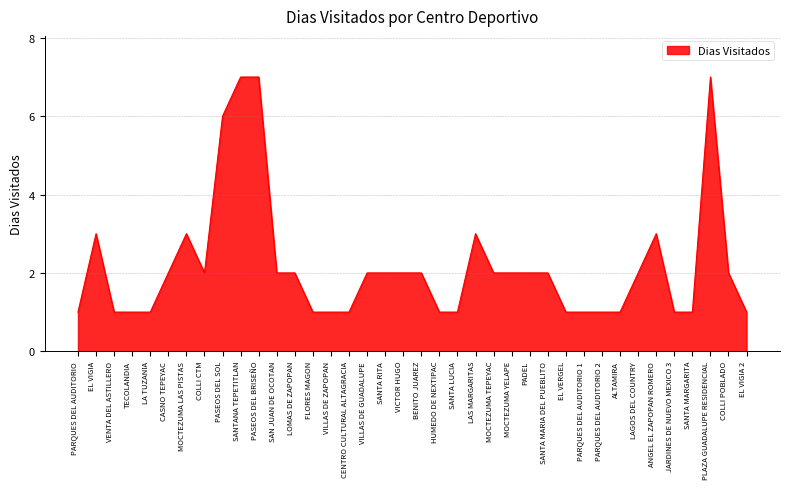

What value does the data have at SANTANA TEPETITLAN?

7